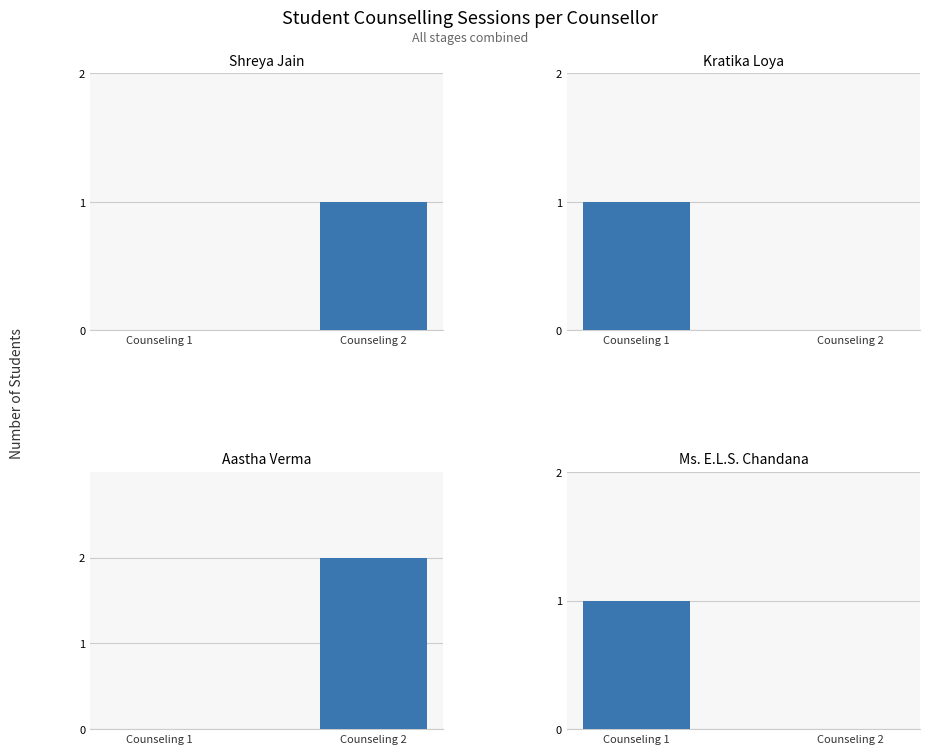

Which category has the lowest value in the Aastha Verma series?

Counseling 1